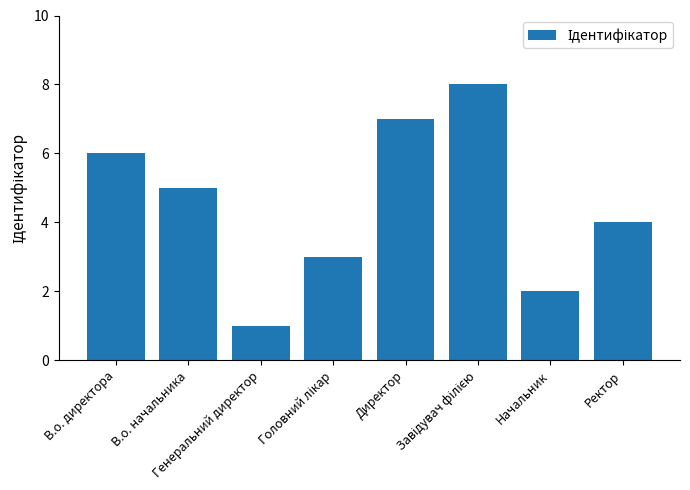

What is the difference between the maximum and minimum values?

7